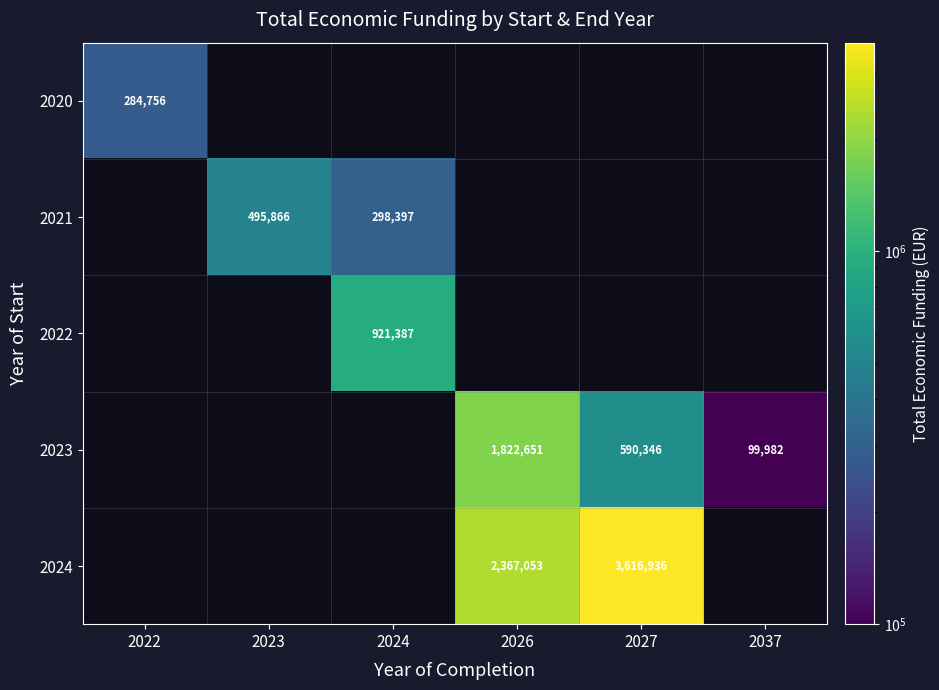

The value of 2020 at 2022 is 422516. True or false?

False